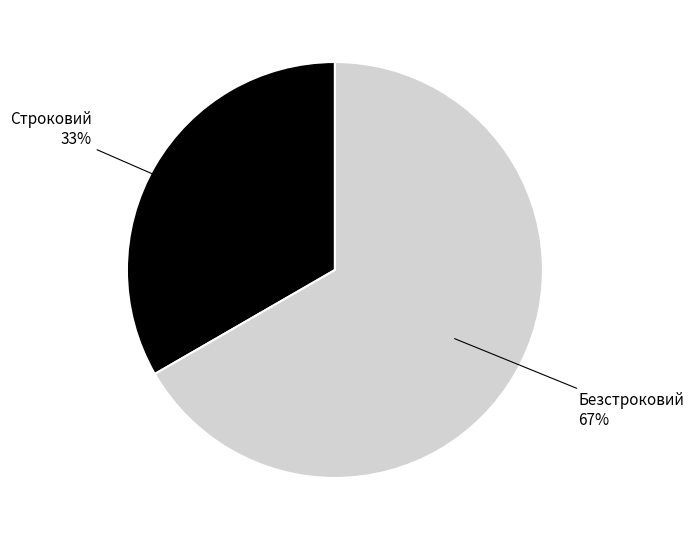

To the nearest percent, what is the average slice percentage?

50%